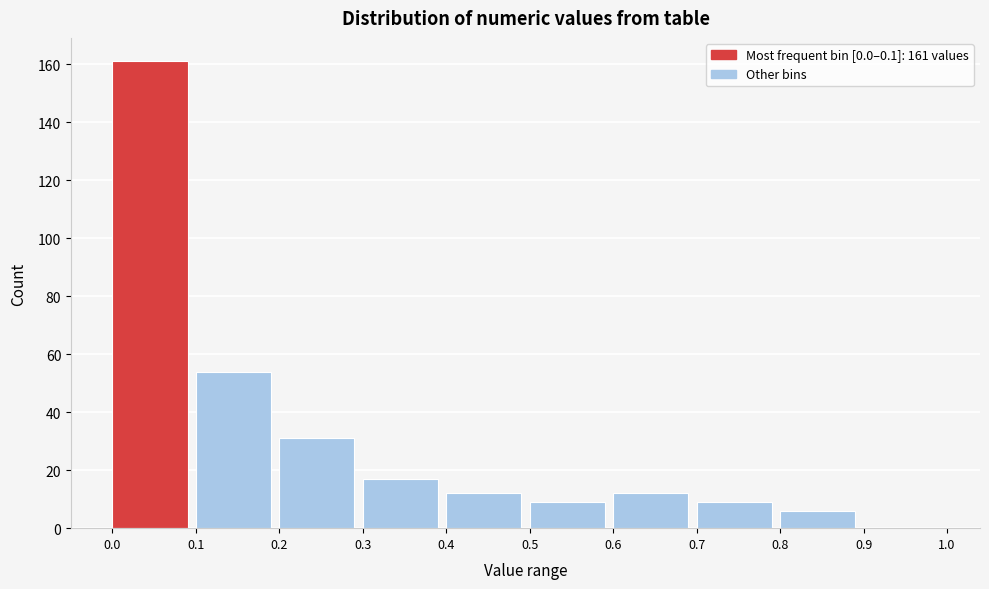

Over which range of the x-axis is the bar tallest?

0.0 to 0.1